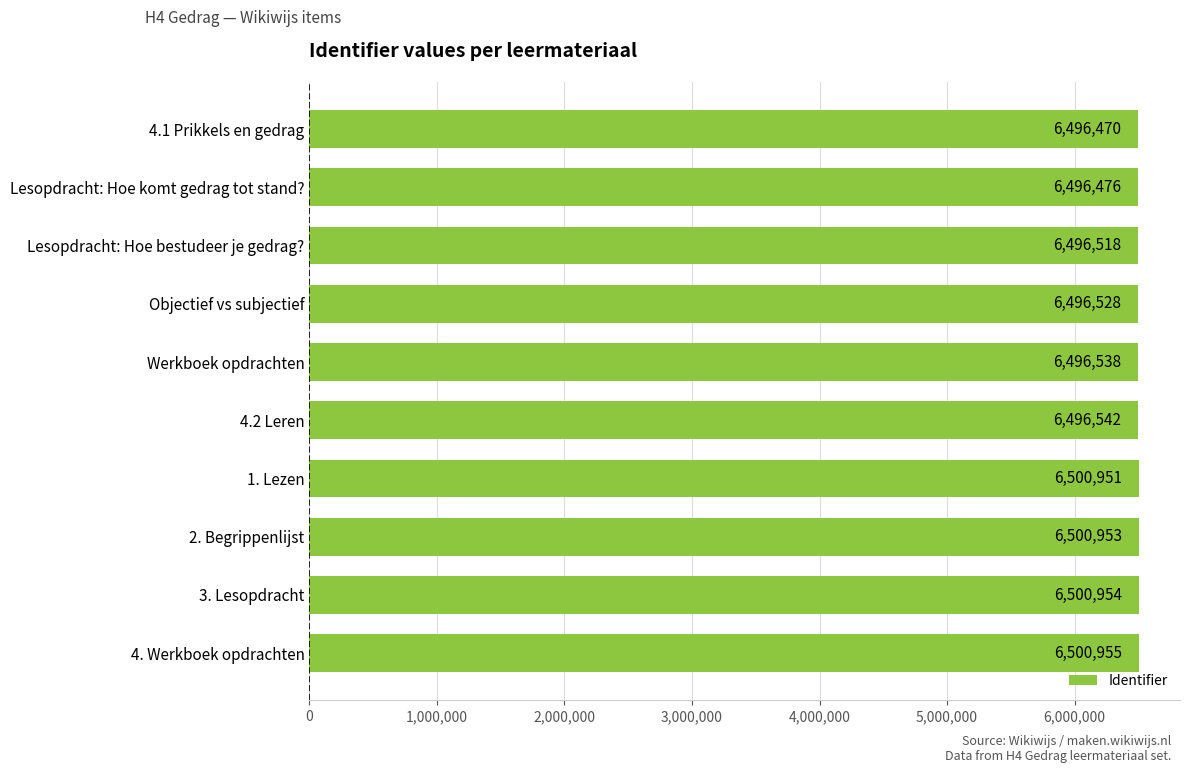

How many data points does each series have?

10